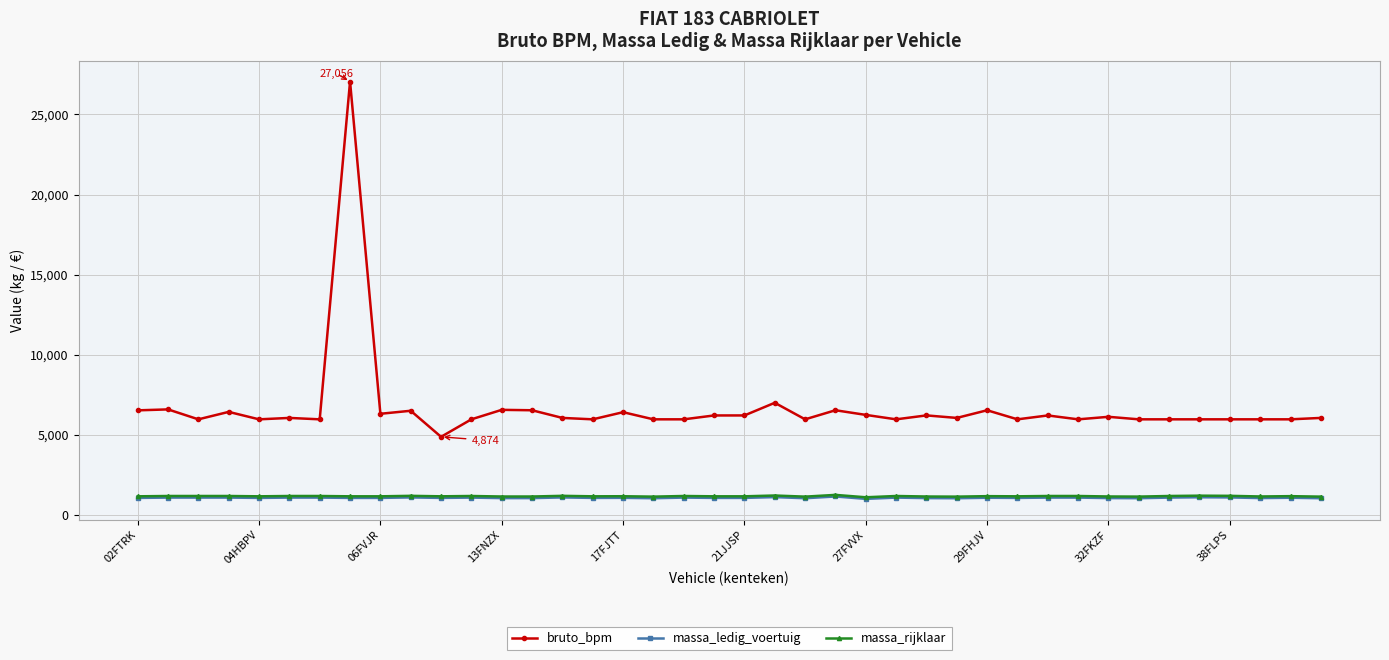

True or false: bruto_bpm has more than 1 interior local peaks.

True